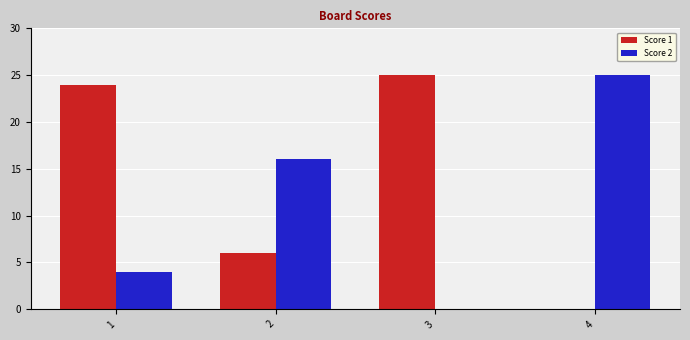

The Score 2 series shows 16 at 2. True or false?

True